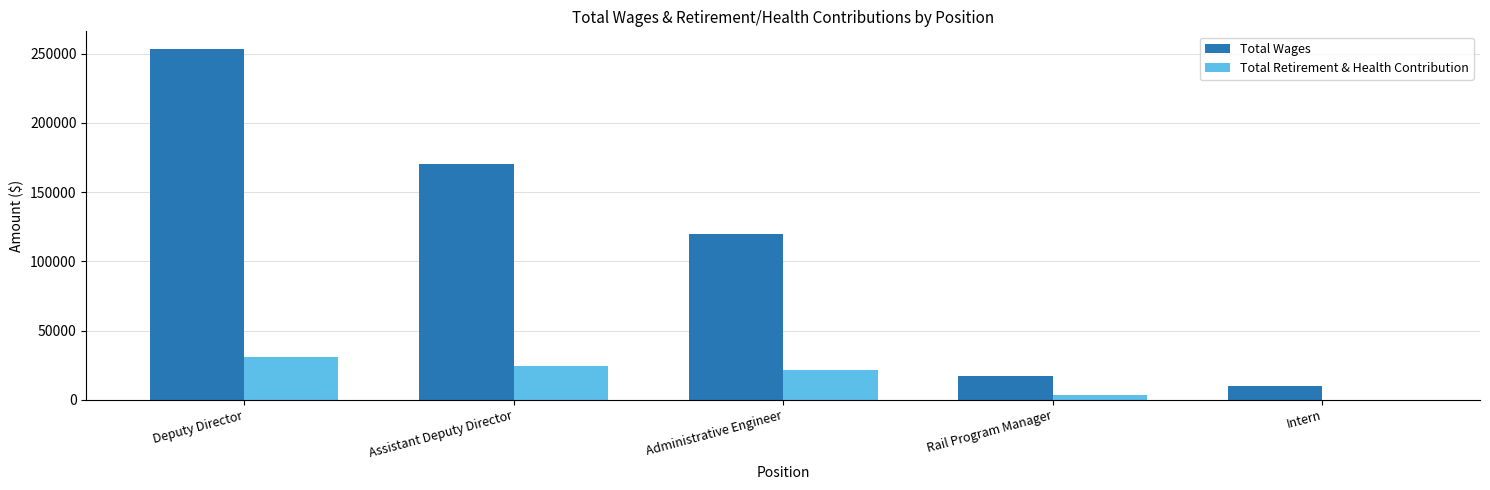

The value of Total Retirement & Health Contribution at Administrative Engineer is 21706. True or false?

True